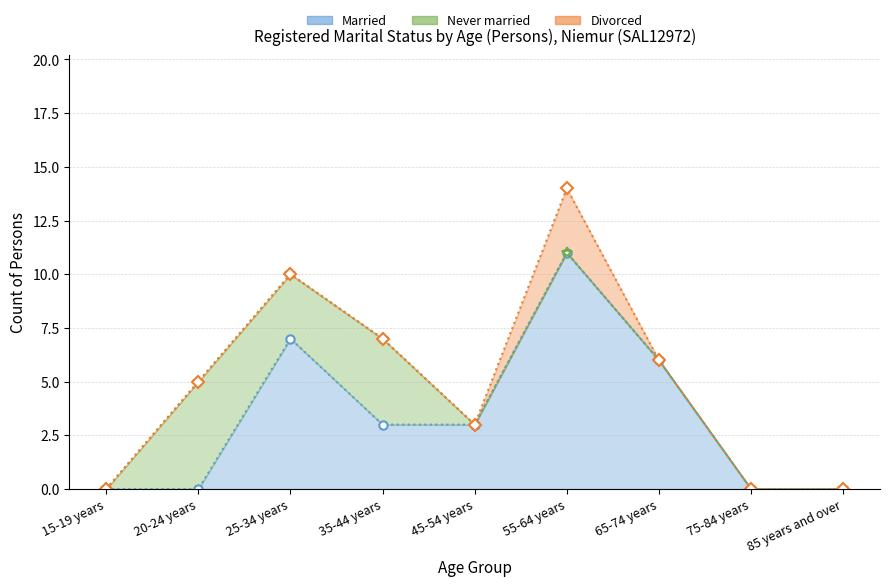

True or false: Married has a value of 5 at 45-54 years.

False